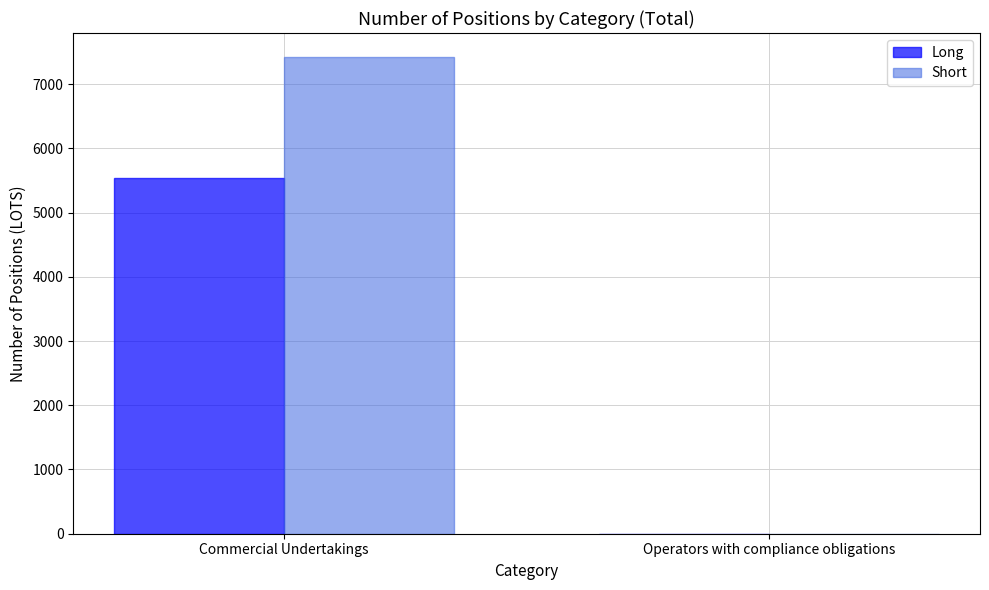

What is the maximum value for Long?

5535